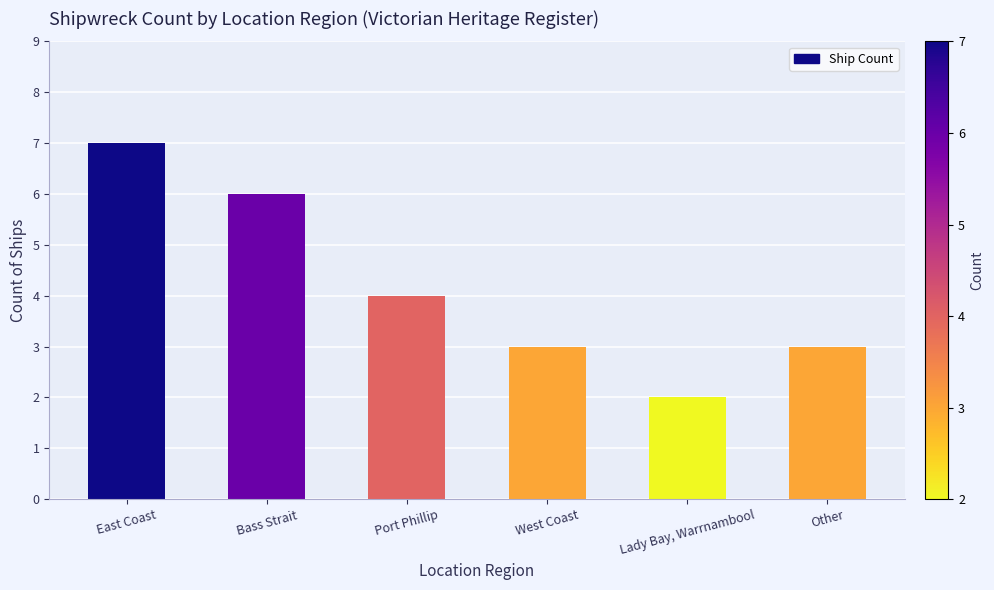

Count the number of categories in the chart.

6